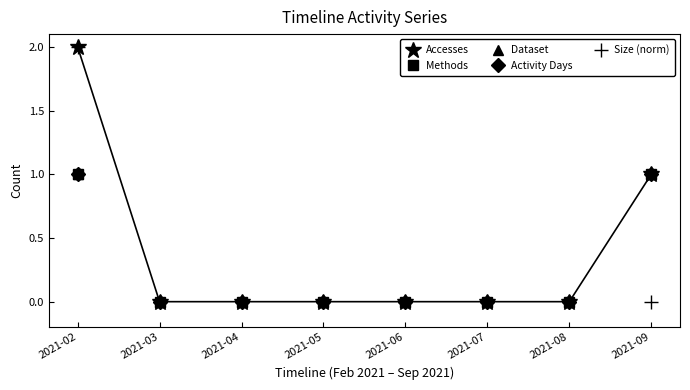

Is this an area chart (filled region under the line)?

No